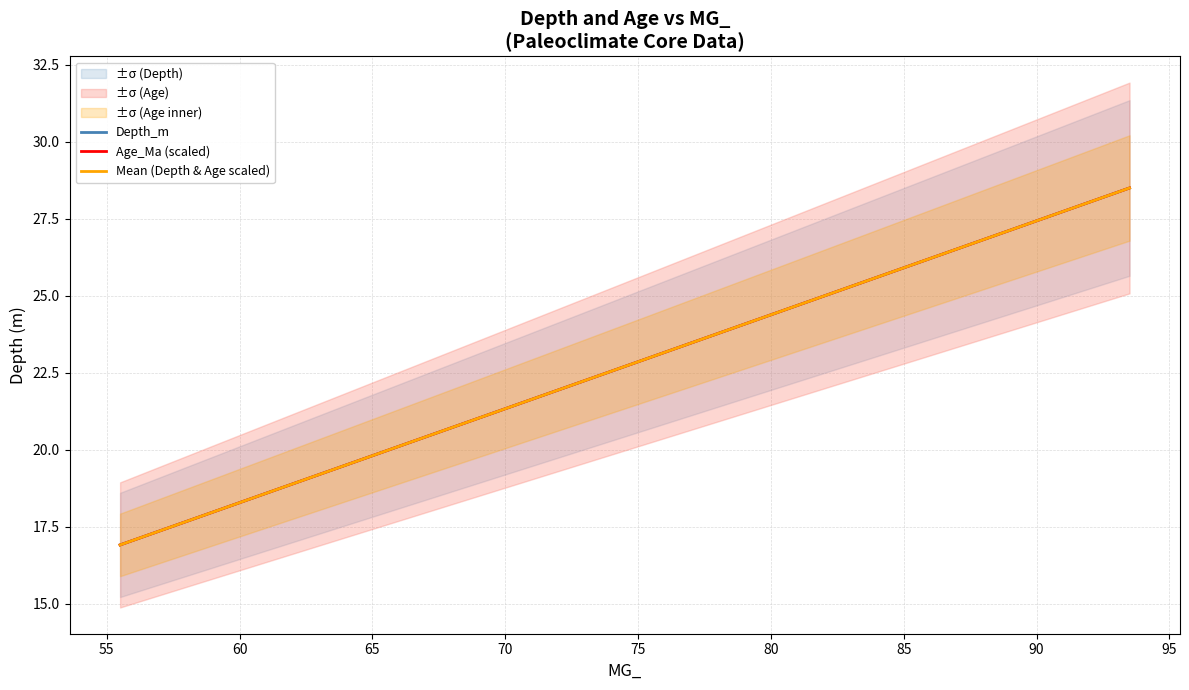

What are all the series names shown in the legend?

Depth_m, Age_Ma (scaled), Mean (Depth & Age scaled)